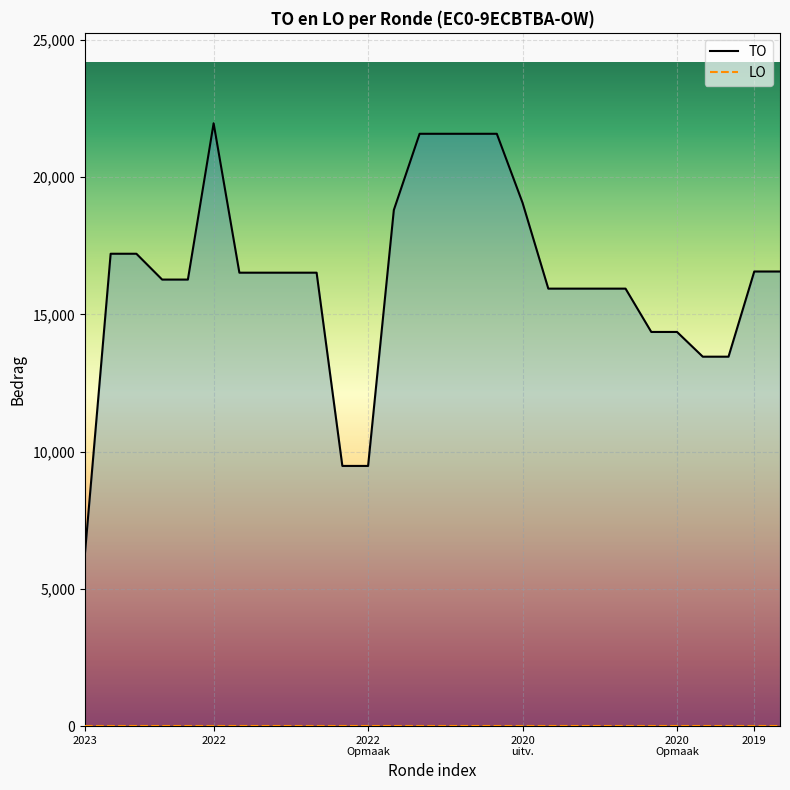

True or false: the data has more than 2 interior local peaks.

False